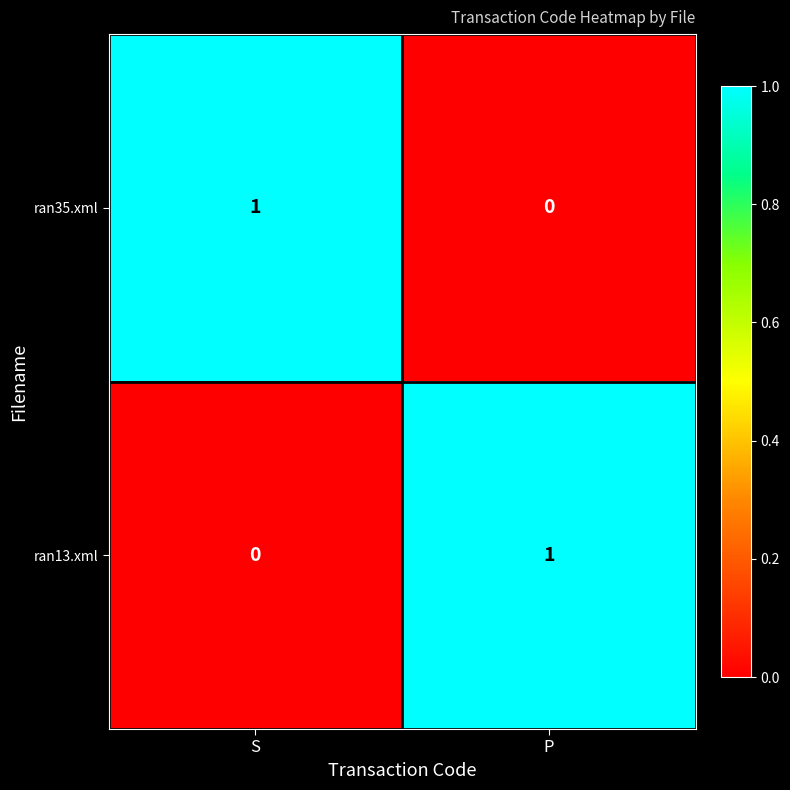

How many data points in ran35.xml are less than 1?

1